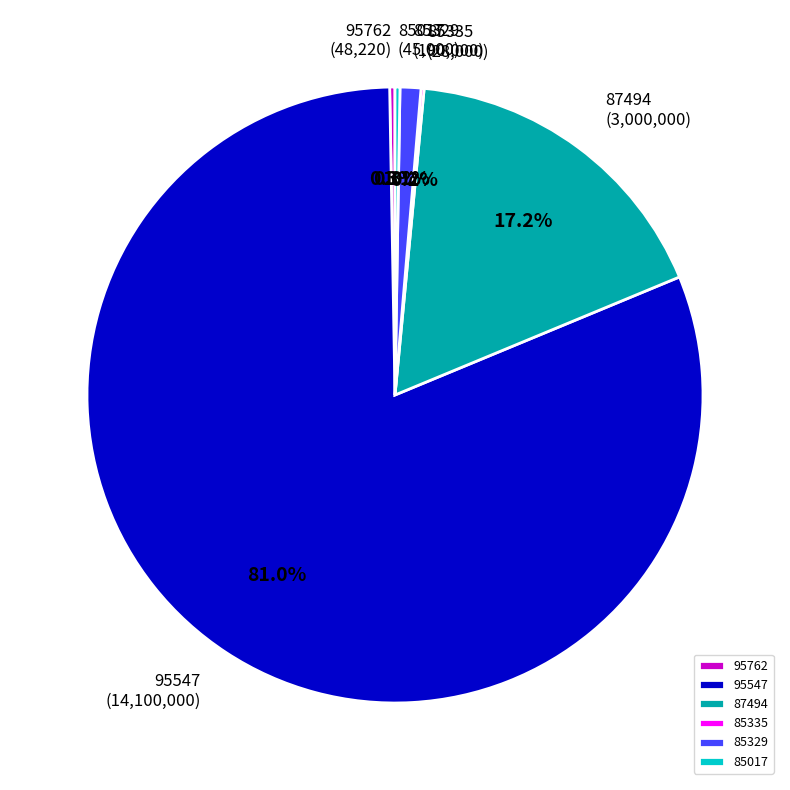

Which slice is the largest?

95547